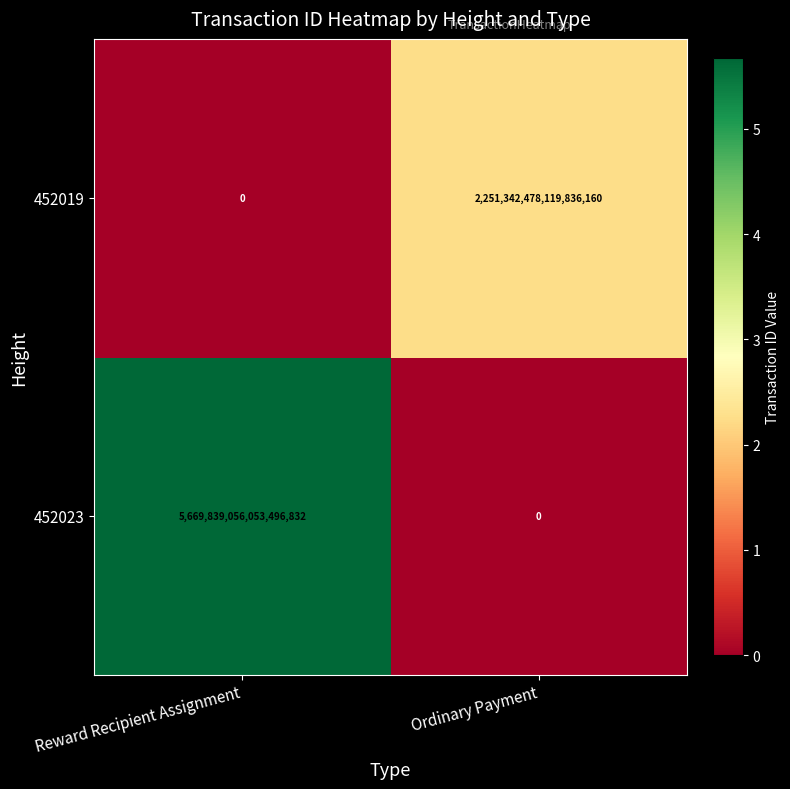

At which category is the sum across all series the highest?

Reward Recipient Assignment